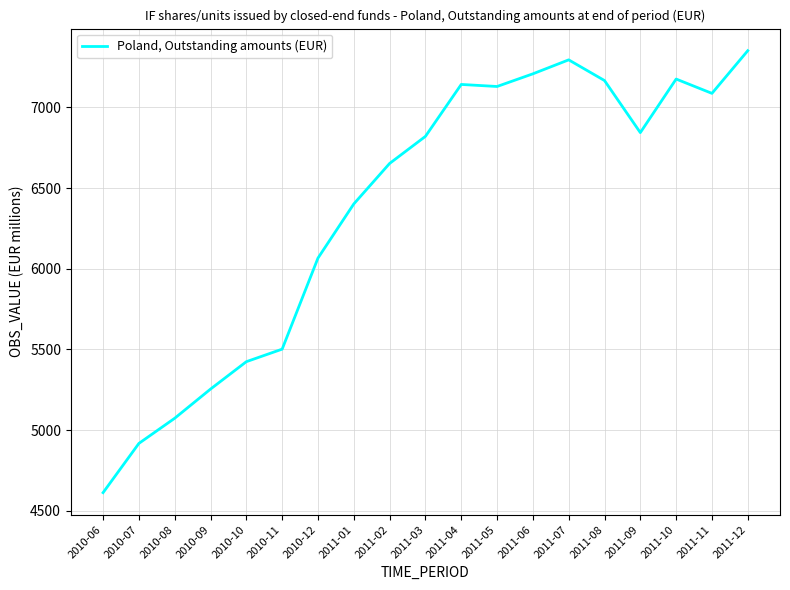

The value at 2011-05 is 4211.0. True or false?

False